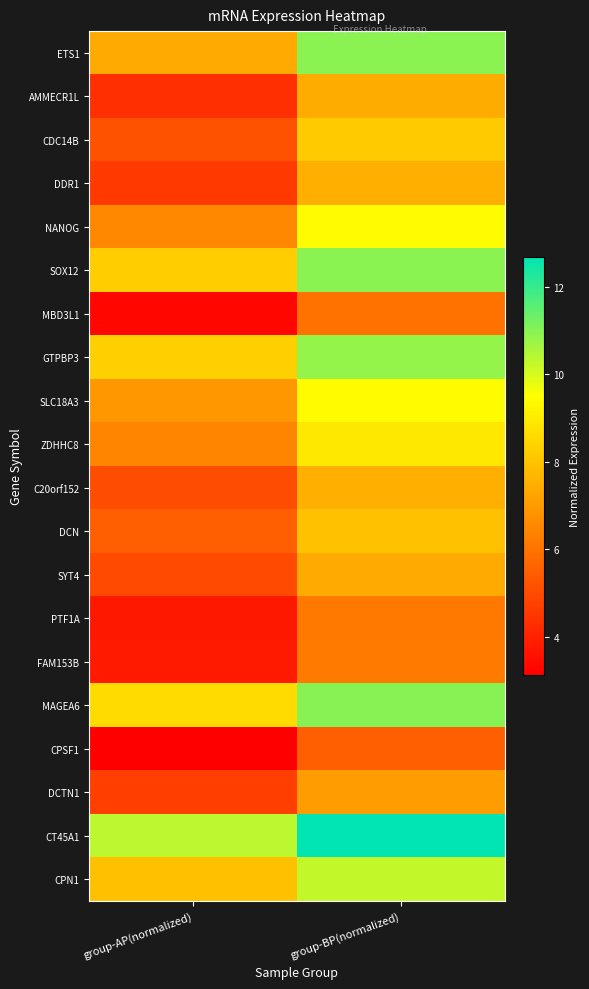

What is the total value across all series at group-AP(normalized)?

119.1